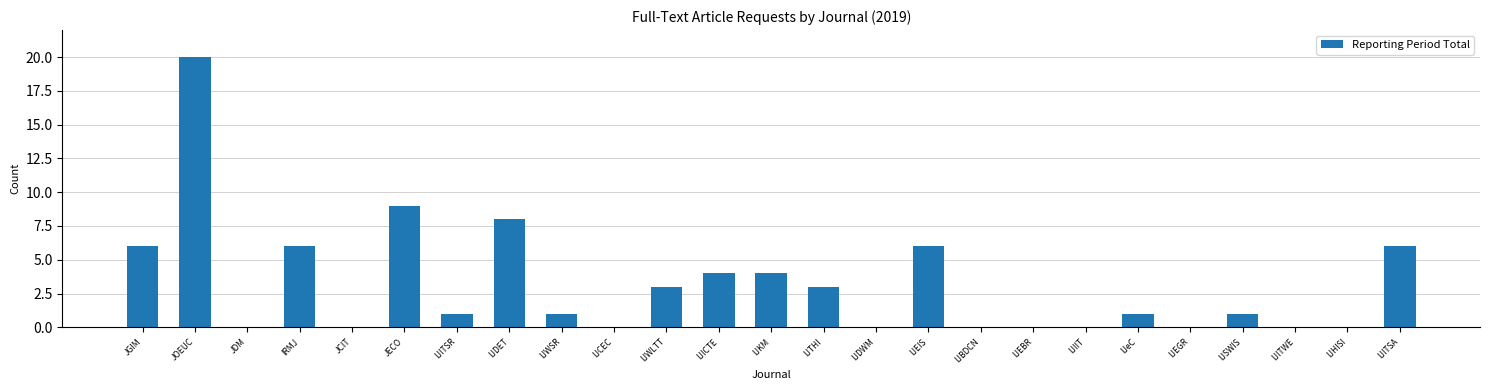

What is the greatest value displayed?

20